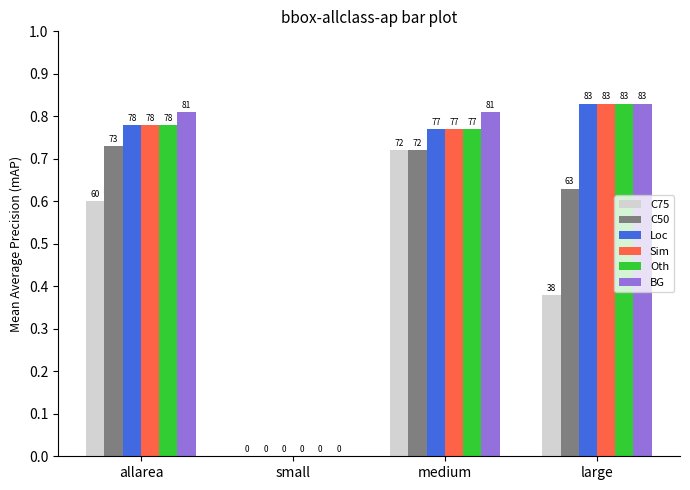

Are the bars grouped side by side (vs. stacked)?

Yes